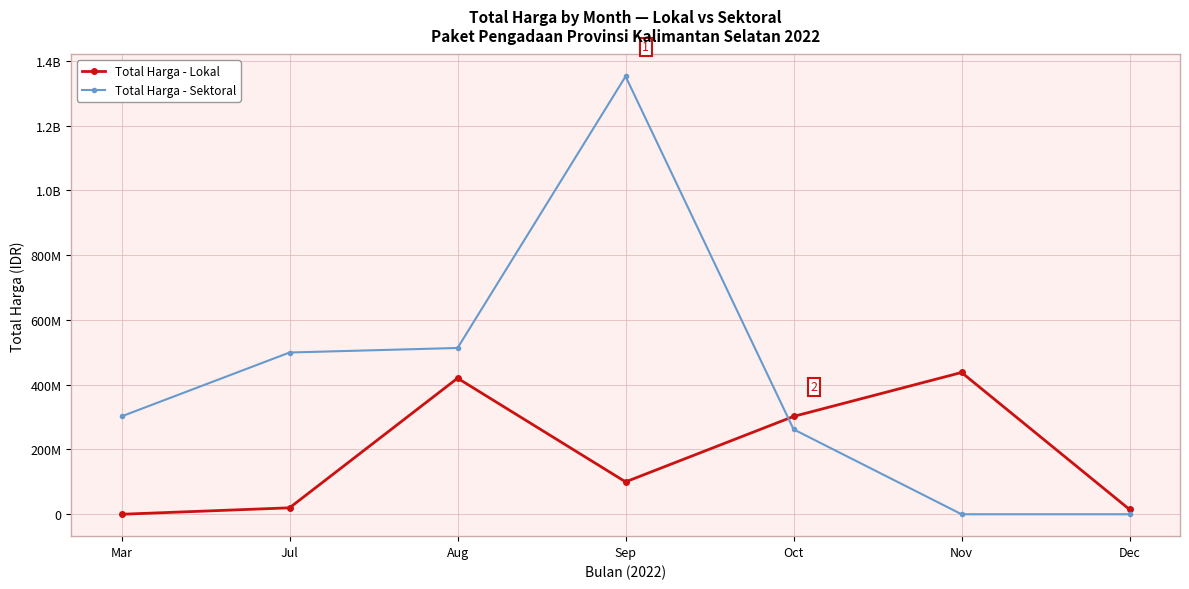

Is this an area chart (filled region under the line)?

No